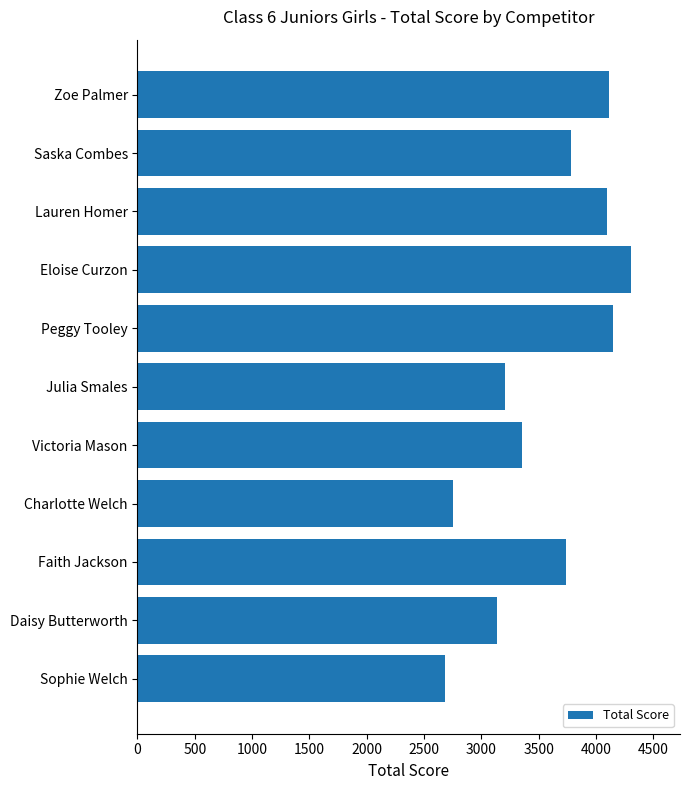

Where is the data nearest to the value 3492?

Victoria Mason